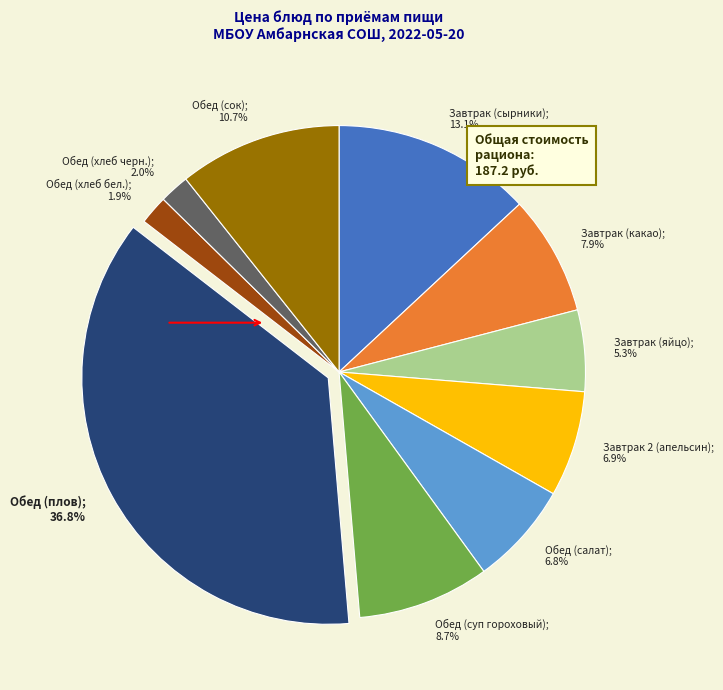

To the nearest percent, what is the average slice percentage?

10%